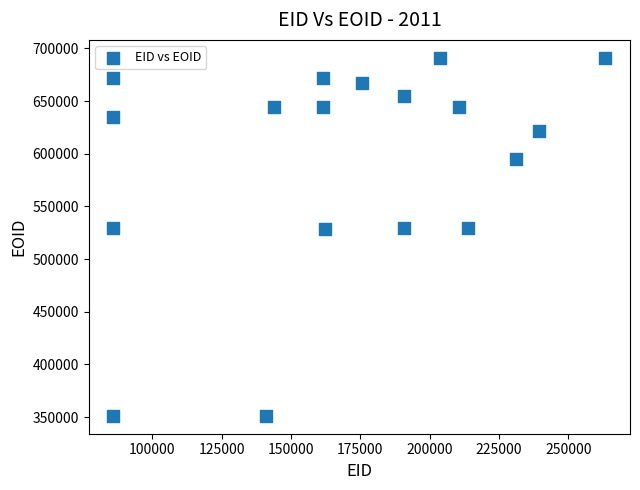

What is the range of Y values (max minus min)?

339912